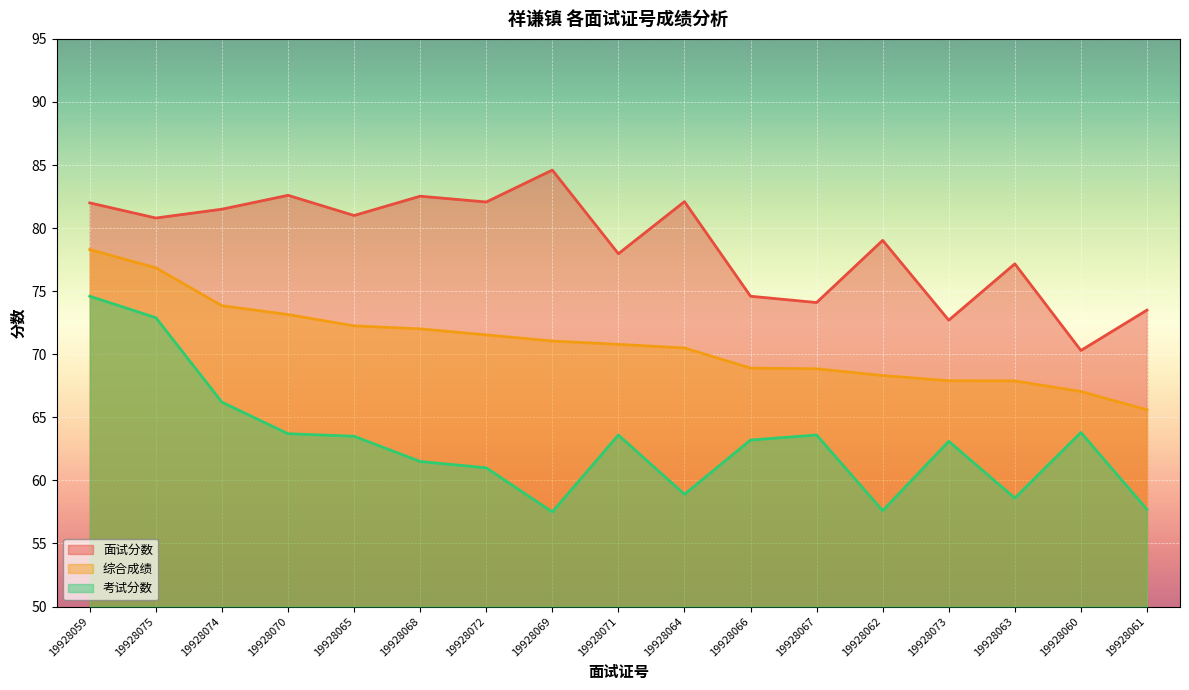

Where does the 综合成绩 series first go above 70?

19928059